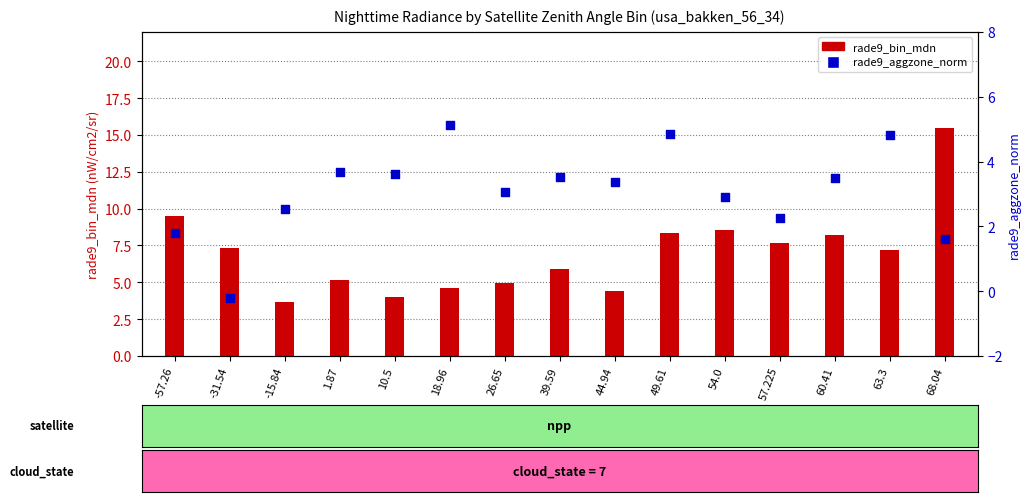

Is the value of rade9_bin_mdn at 60.41 greater than the value of rade9_aggzone_norm at 60.41?

Yes